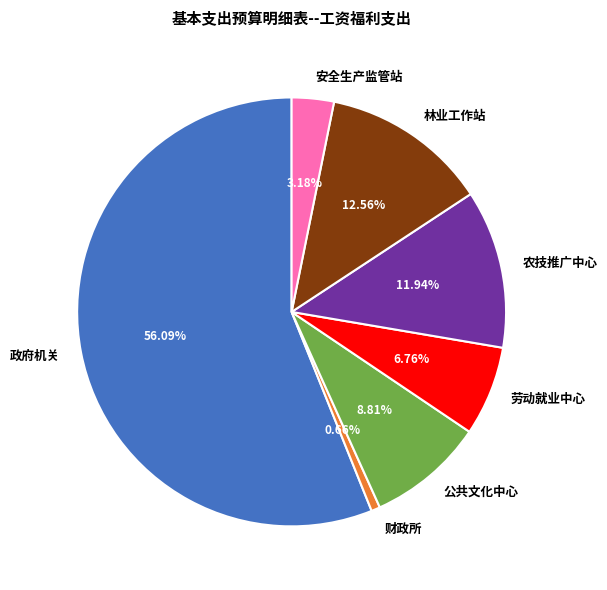

Is there a majority slice in this chart?

Yes